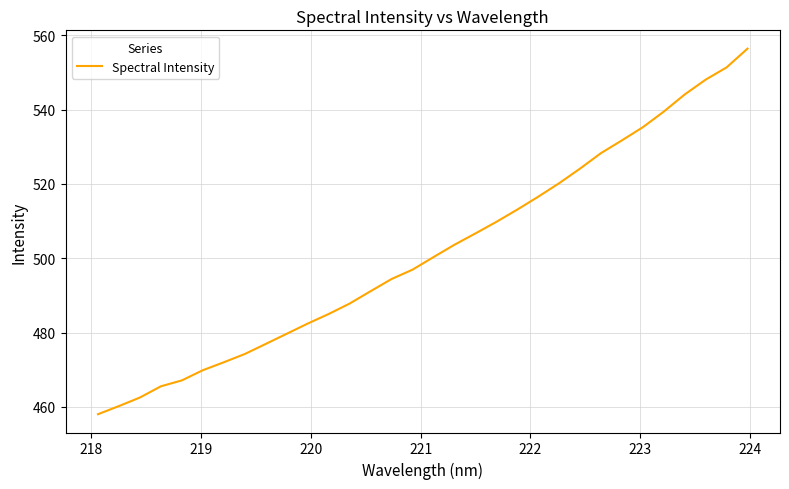

What is the greatest value displayed?

556.4